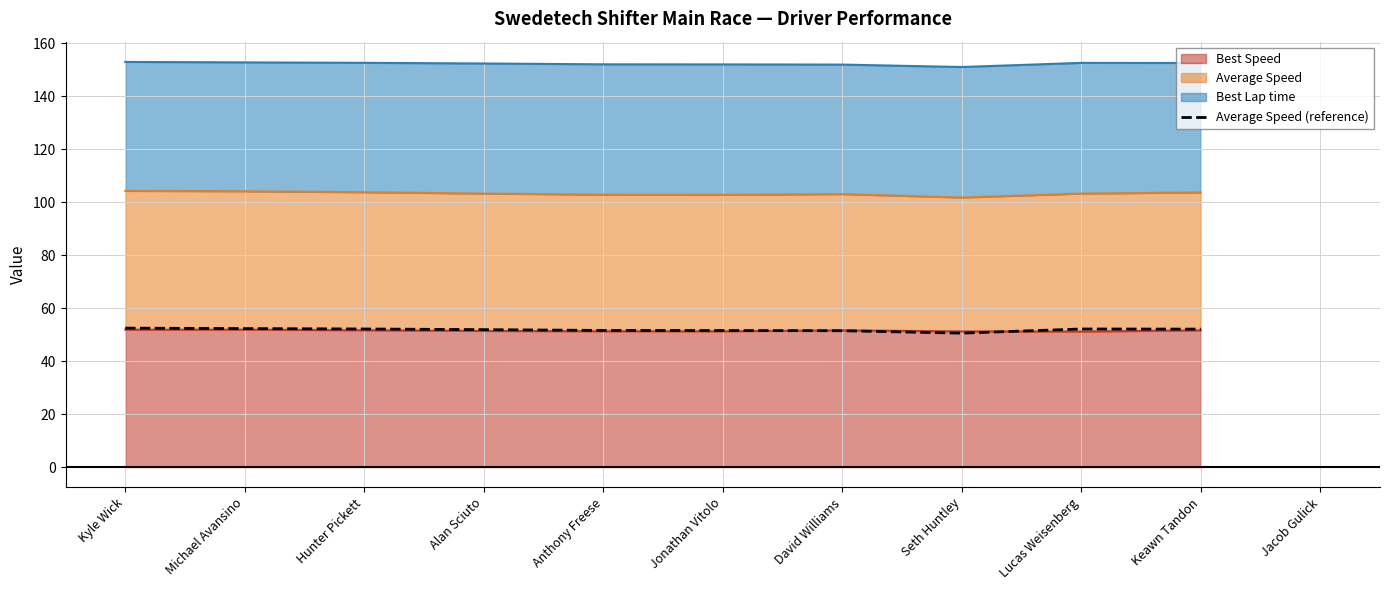

Rank the categories by value from highest to lowest.

Kyle Wick, Michael Avansino, Hunter Pickett, Lucas Weisenberg, Keawn Tandon, Alan Sciuto, Anthony Freese, Jonathan Vitolo, David Williams, Jacob Gulick, Seth Huntley